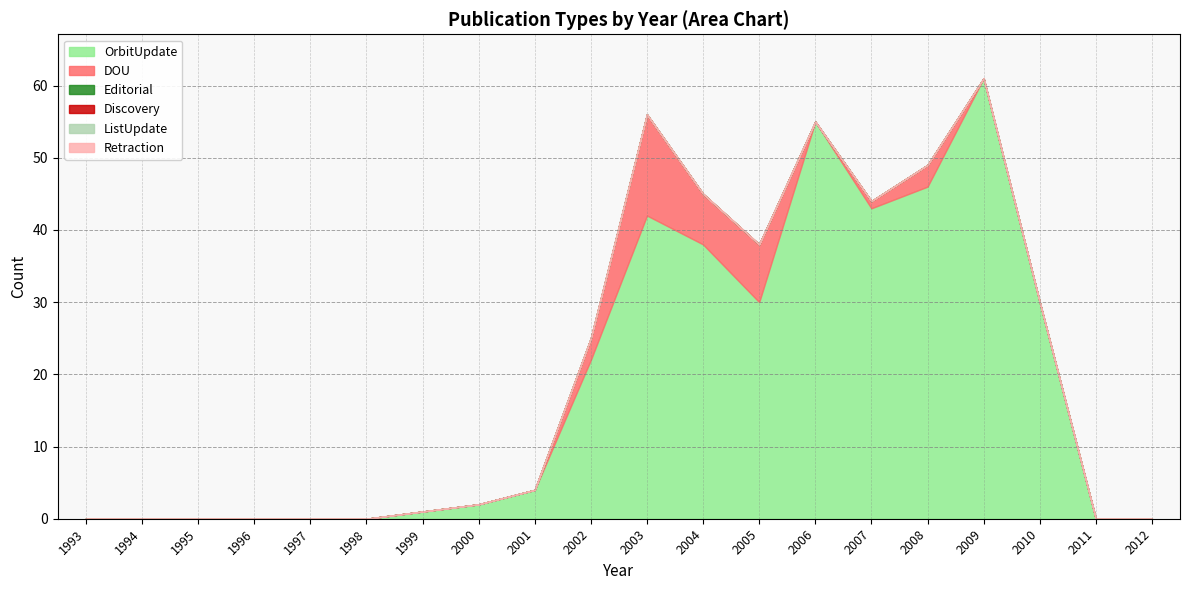

At which category is the sum across all series the highest?

2009